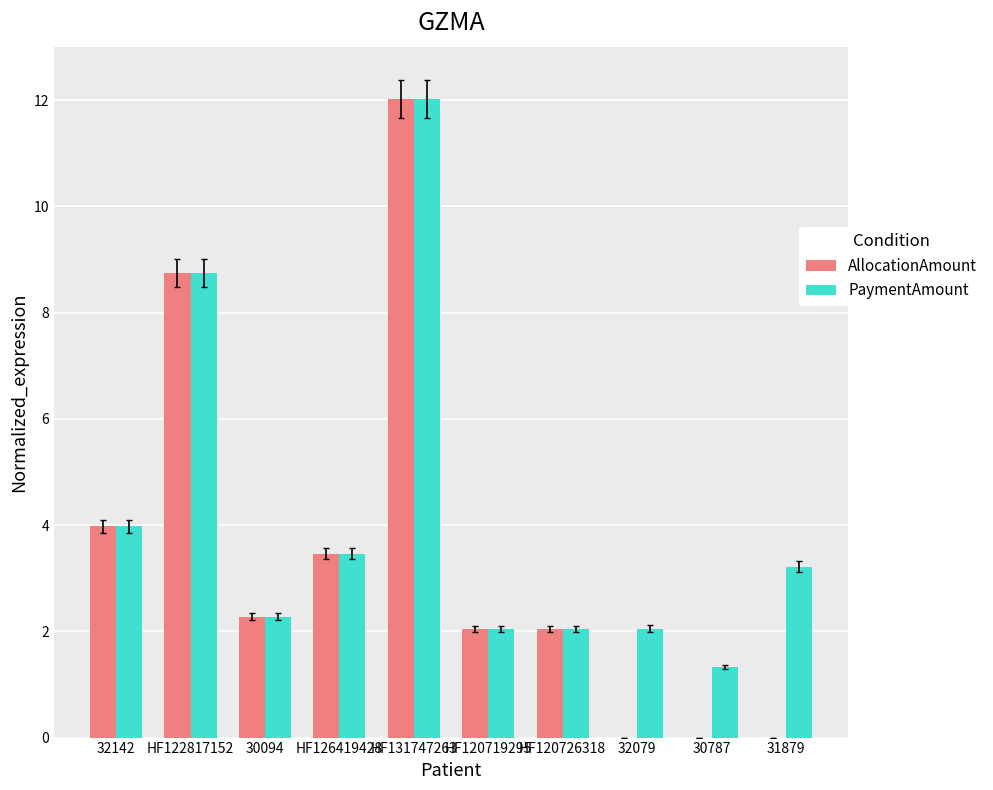

What is the maximum value for PaymentAmount?

12.0